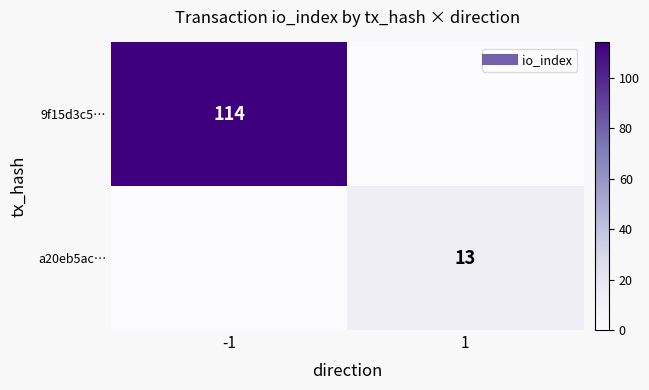

The a20eb5ac… series shows 8 at 1. True or false?

False